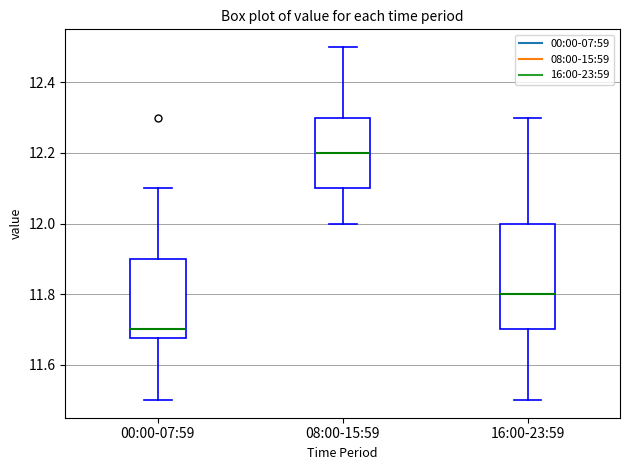

Reading left to right, transcribe this box plot: for each box, give where its median line is, the range the box spans, and where its two whiskers end, as read against the y-axis. The values are not printed on the chart, so give them approximately, as read against the axis.

00:00-07:59: median 11.70, box 11.68 to 11.90, whiskers 11.50 to 12.10
08:00-15:59: median 12.20, box 12.10 to 12.30, whiskers 12.00 to 12.50
16:00-23:59: median 11.80, box 11.70 to 12.00, whiskers 11.50 to 12.30